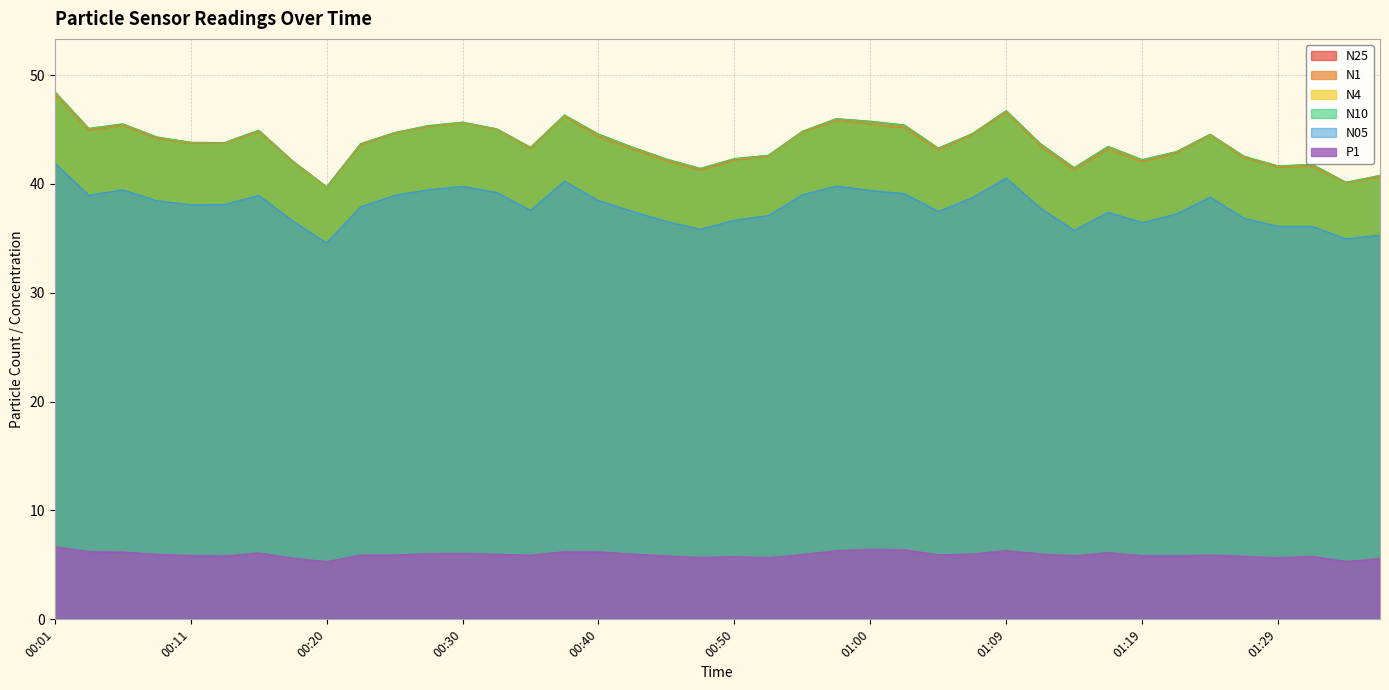

What is the highest value of the N05 series?

41.9